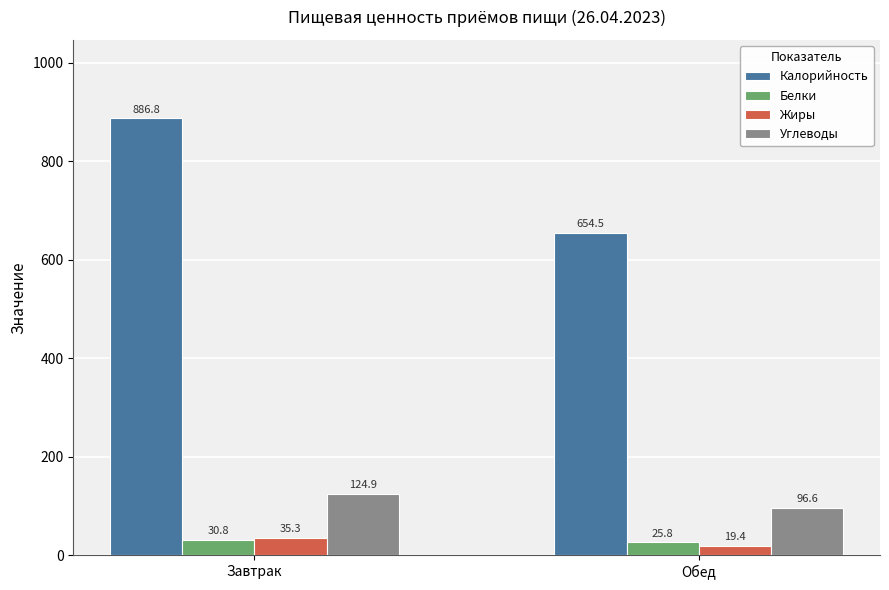

What is the greatest value displayed?

886.8